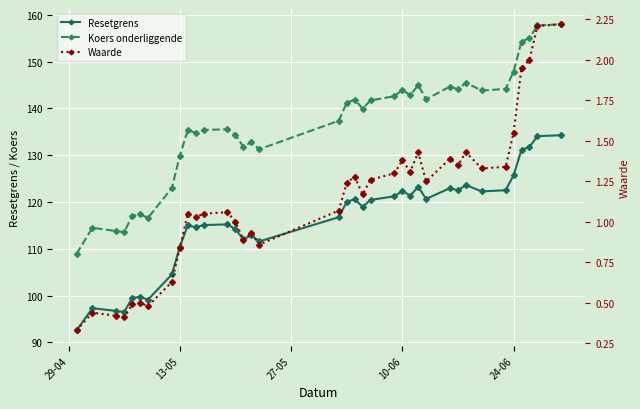

In Resetgrens, how many points are higher than both neighbors (excluding endpoints)?

10